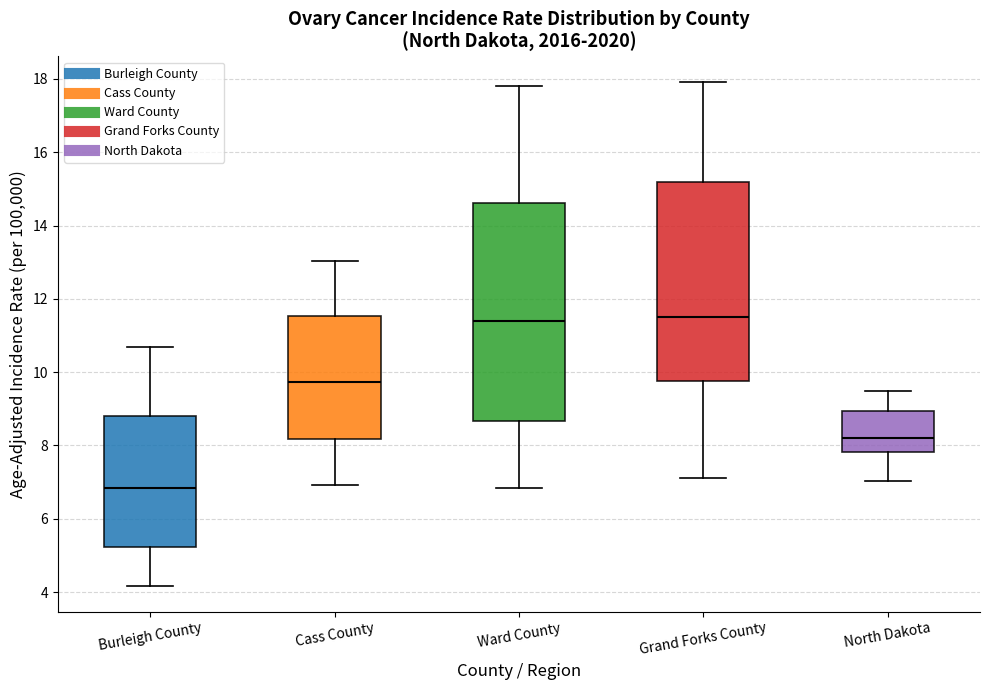

Where does the median line of the box for Cass County sit on the y-axis? The values are not printed on the chart, so give them approximately, as read against the axis.

9.8